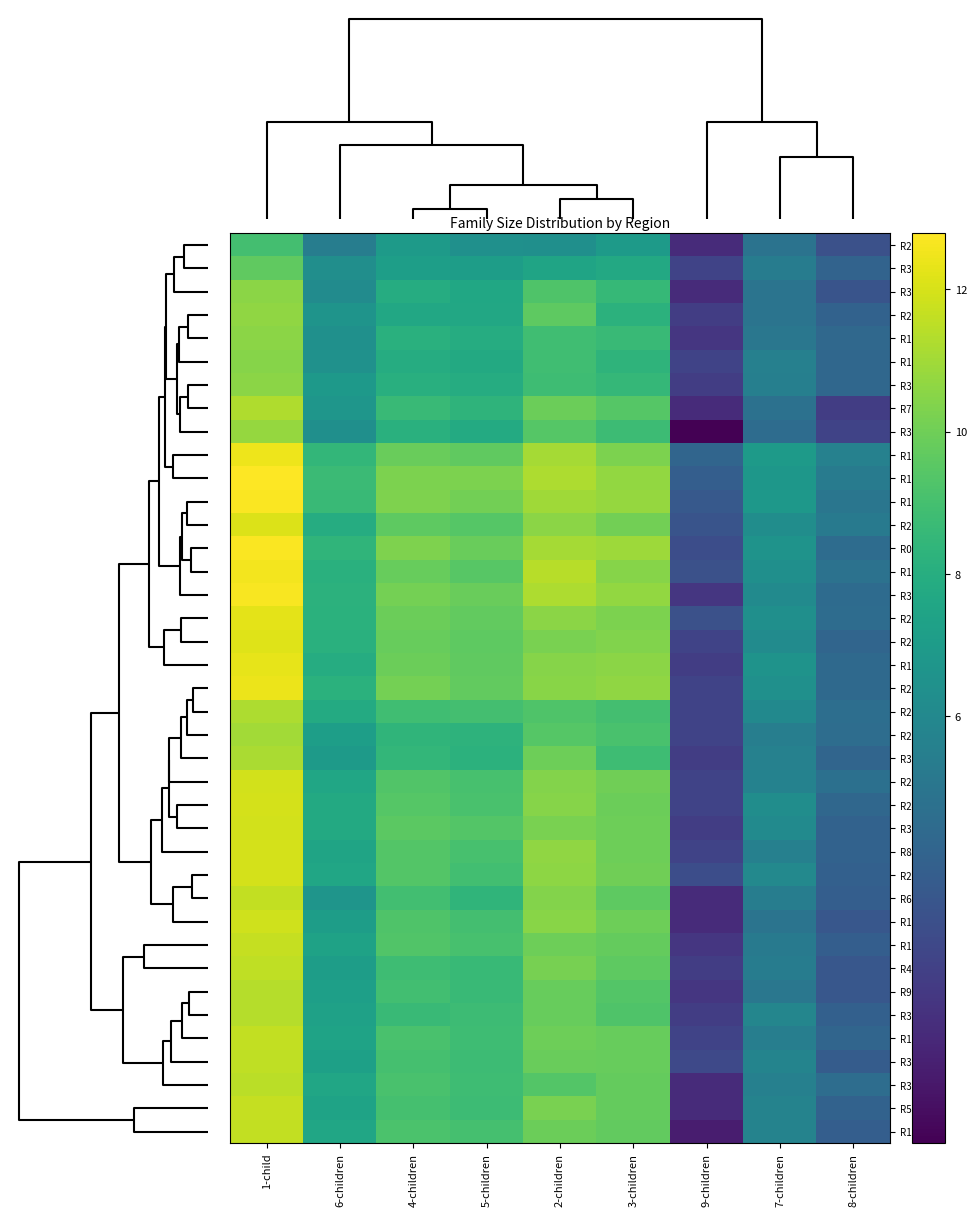

List the series in order of their peak value, highest first.

R14, R0, R16, R32, R18, R12, R25, R15, R29, R27, R20, R28, R8, R24, R30, R2, R19, R13, R5, R1, R6, R17, R36, R4, R35, R9, R34, R7, R22, R33, R23, R31, R21, R3, R11, R37, R10, R38, R26